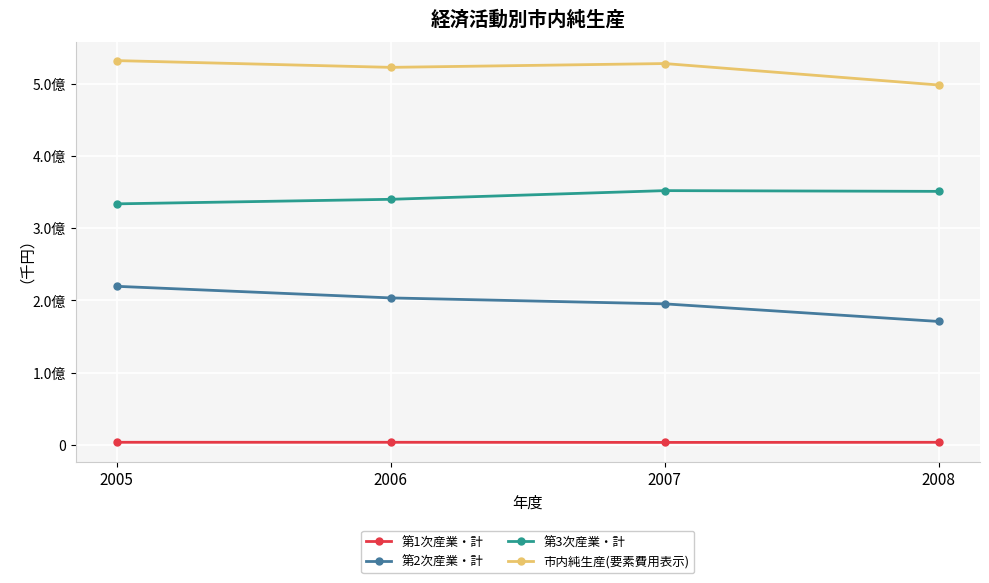

Which category has the lowest value in the 第1次産業・計 series?

2007